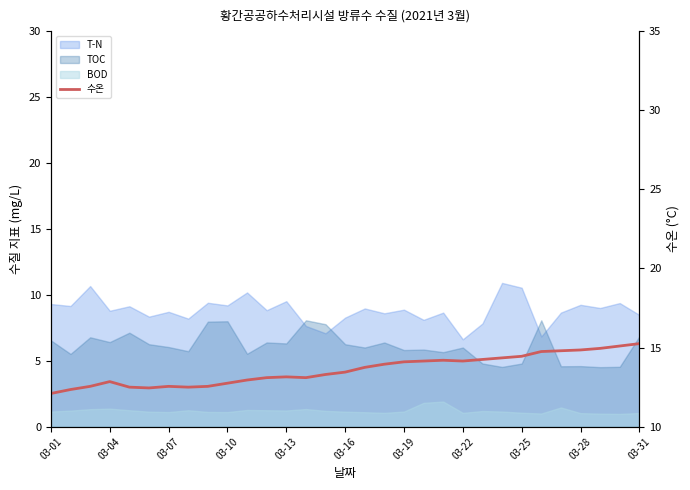

What is the value of the 15th point from the left?

13.3